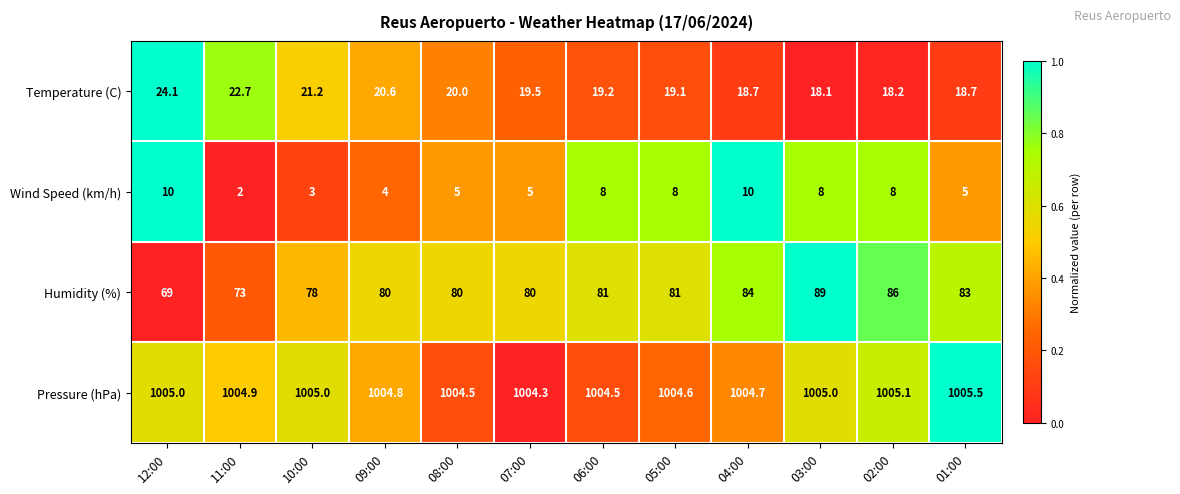

Which series has the widest spread of values?

Humidity (%)